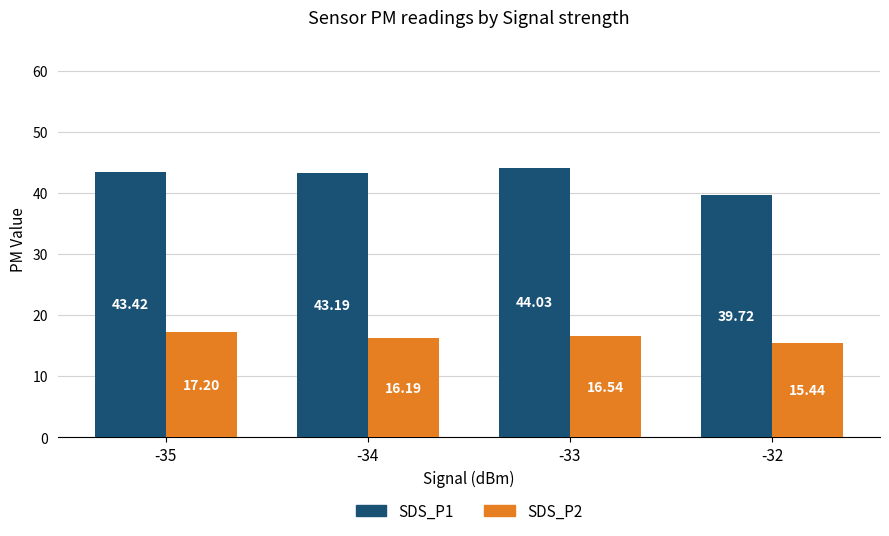

At how many categories does at least one series exceed 40?

3